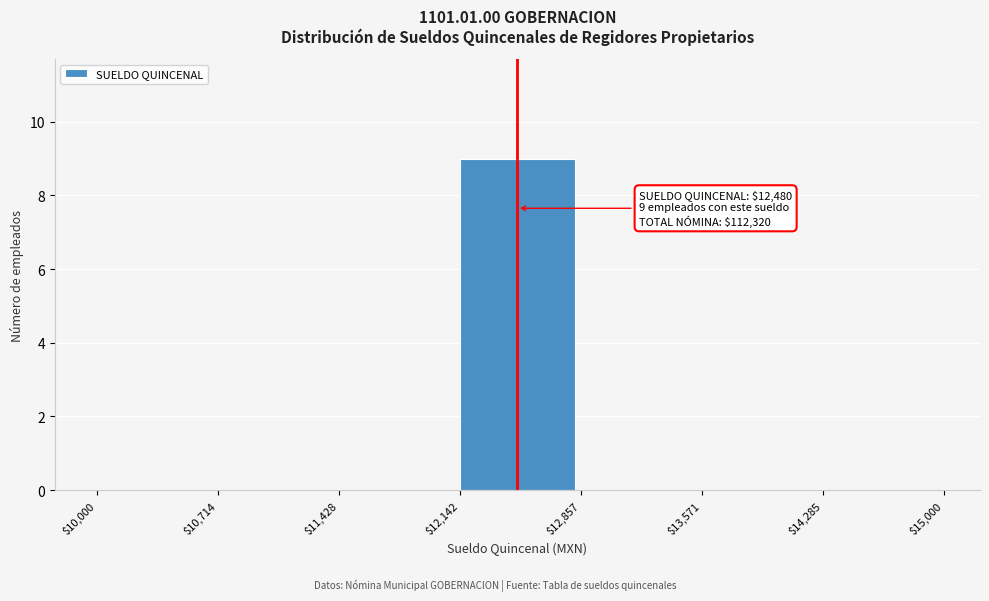

Over which range of the x-axis is the bar tallest?

$12,142 to $12,857